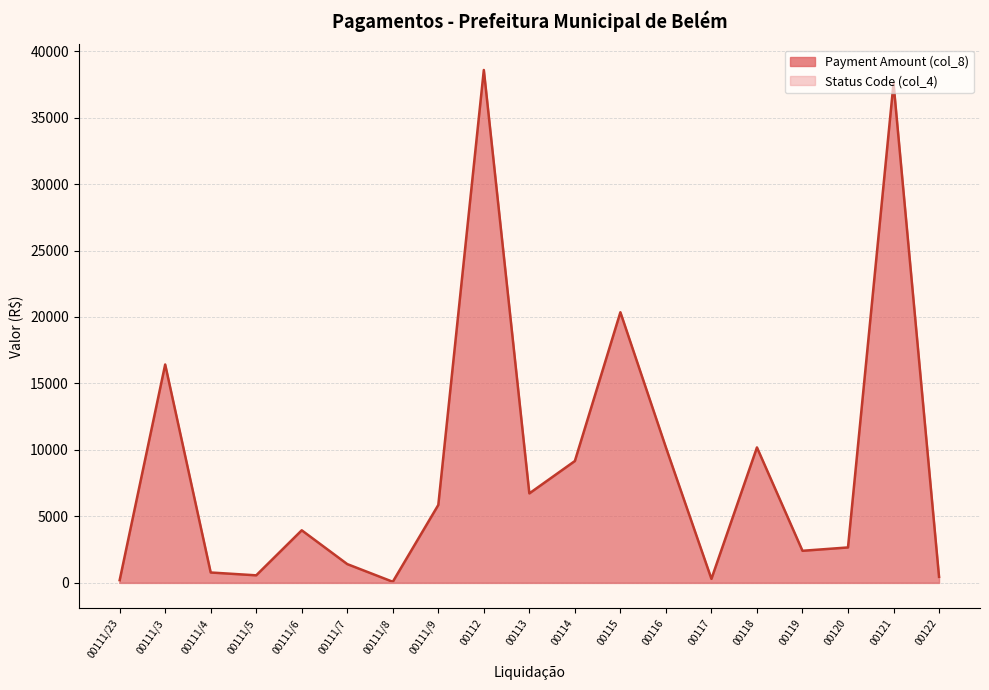

Which has a higher value, 00119 or 00117?

00119